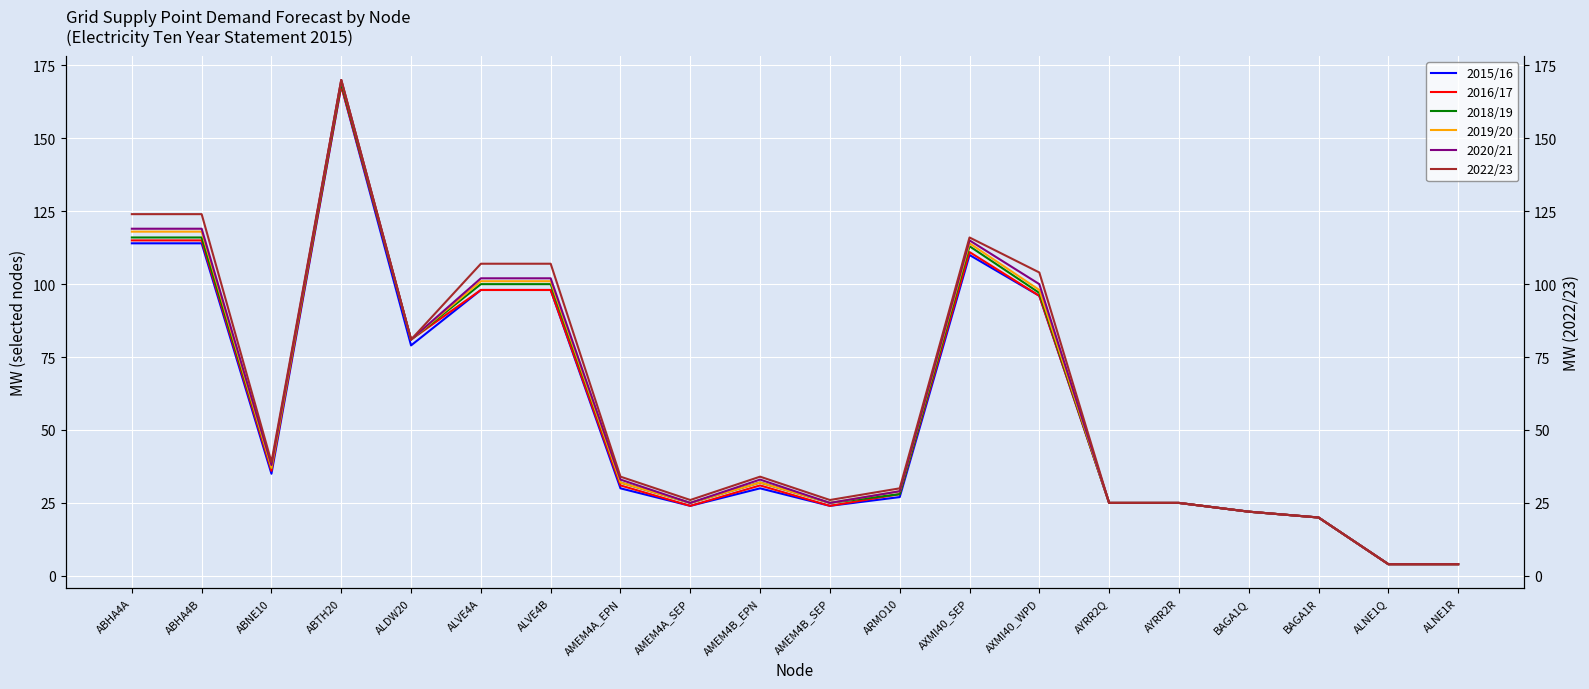

What is the highest value of the 2020/21 series?

170